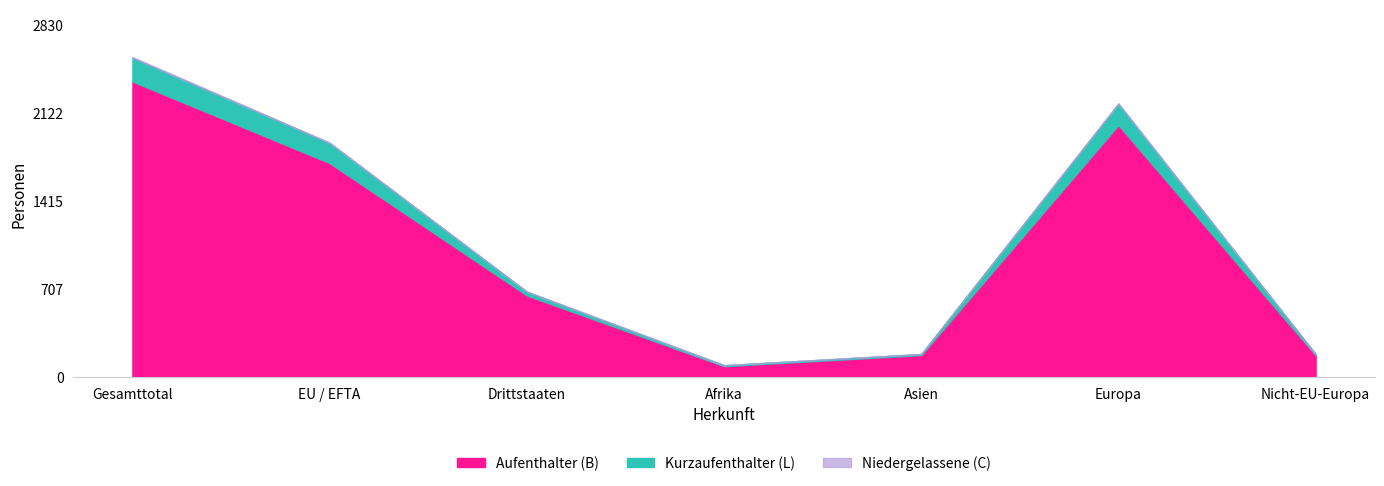

At which category is the sum across all series the highest?

Gesamttotal